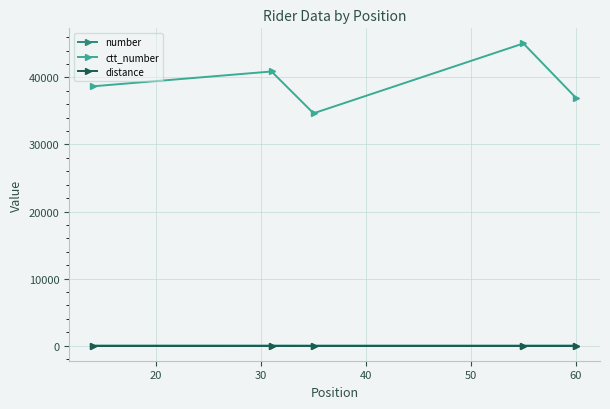

At how many categories does at least one series exceed 29670?

5